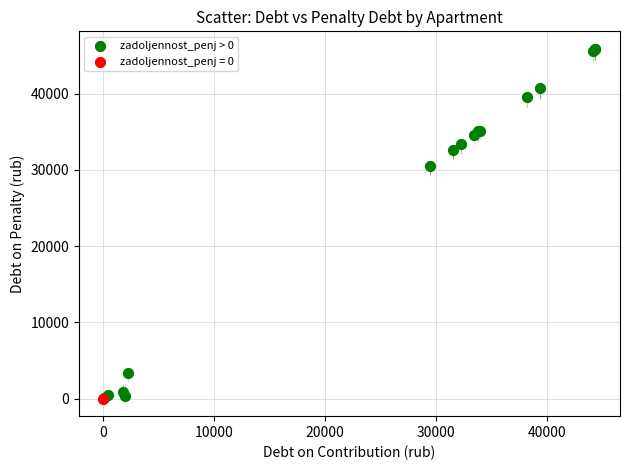

What are all the series names shown in the legend?

zadoljennost_penj > 0, zadoljennost_penj = 0